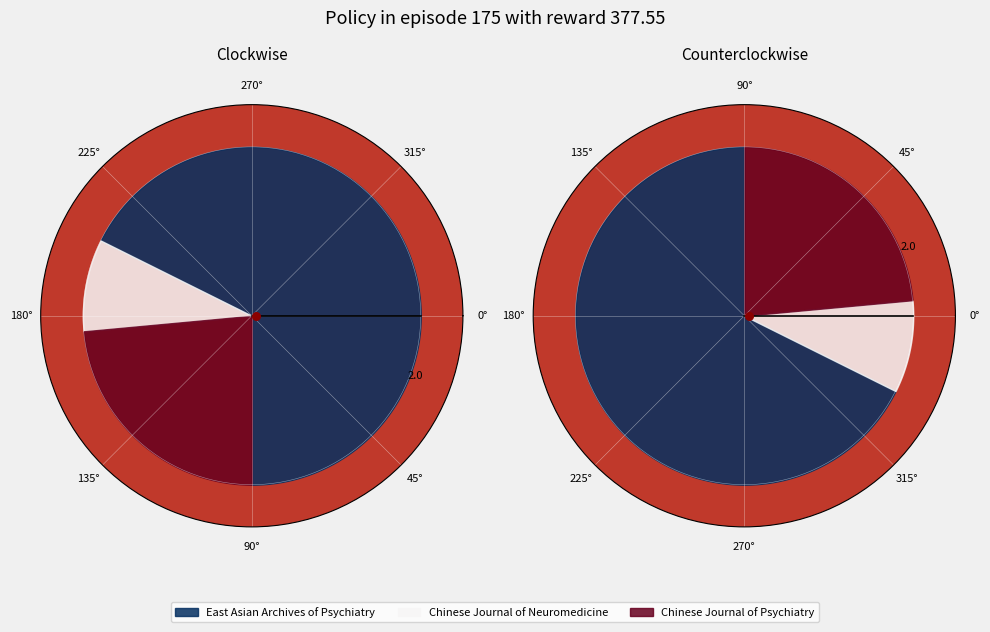

What percentage is the Chinese Journal of Neuromedicine slice, to the nearest percent?

9%